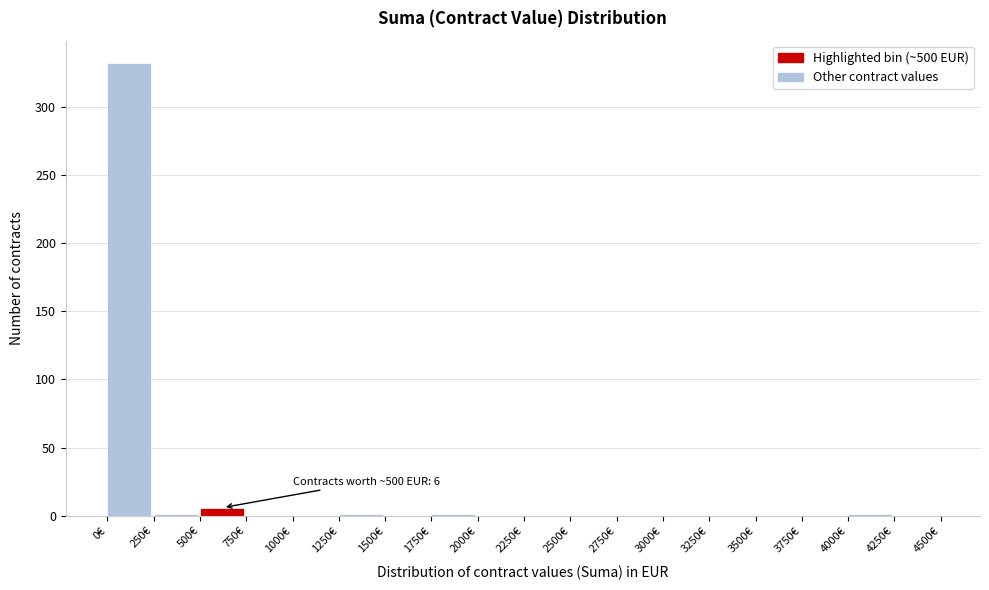

Over which range of the x-axis is the bar tallest?

0 to 250